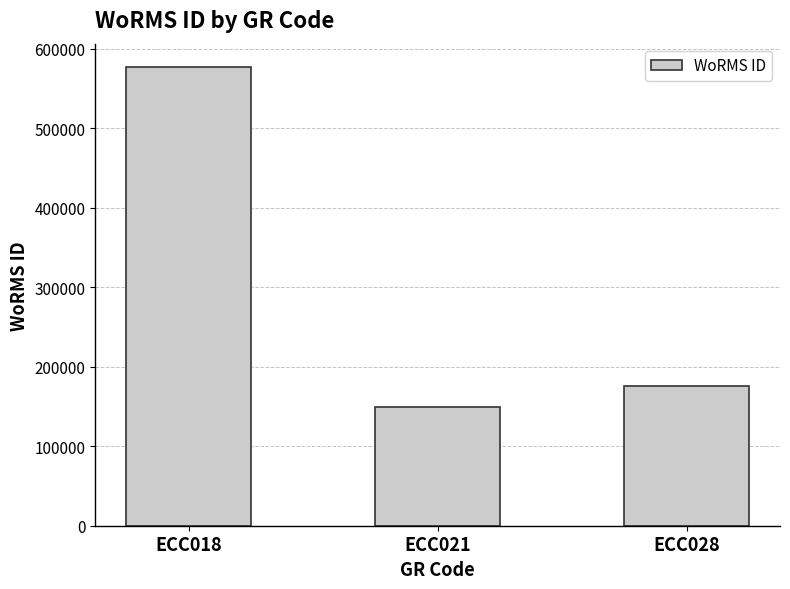

What is the value of the 1st bar from the left?

577521